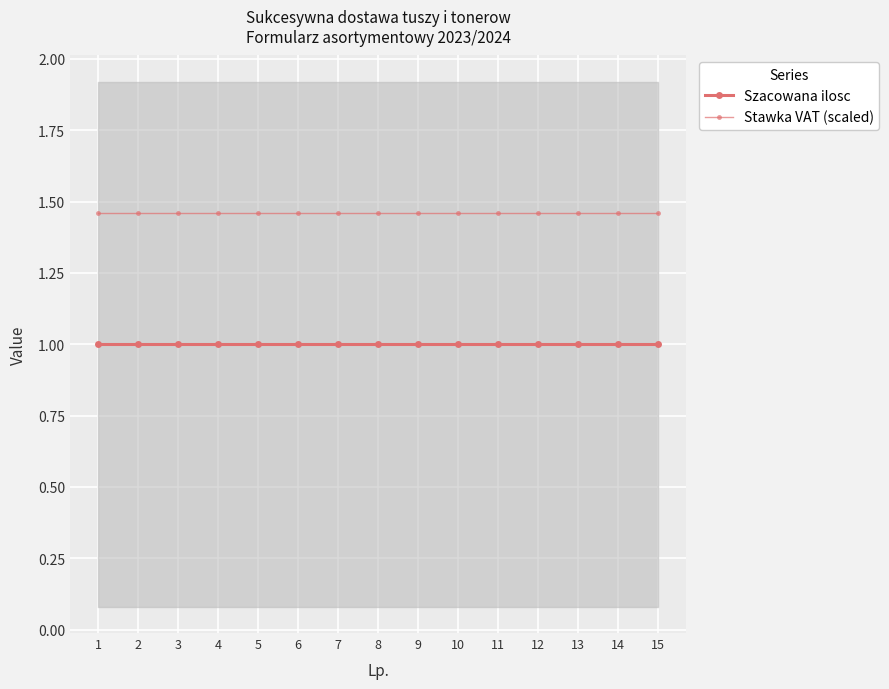

Reading left to right, what are all the values shown in this chart?

Szacowana ilosc: 1=1.0	2=1.0	3=1.0	4=1.0	5=1.0	6=1.0	7=1.0	8=1.0	9=1.0	10=1.0	11=1.0	12=1.0	13=1.0	14=1.0	15=1.0
Stawka VAT (scaled): 1=1.5	2=1.5	3=1.5	4=1.5	5=1.5	6=1.5	7=1.5	8=1.5	9=1.5	10=1.5	11=1.5	12=1.5	13=1.5	14=1.5	15=1.5